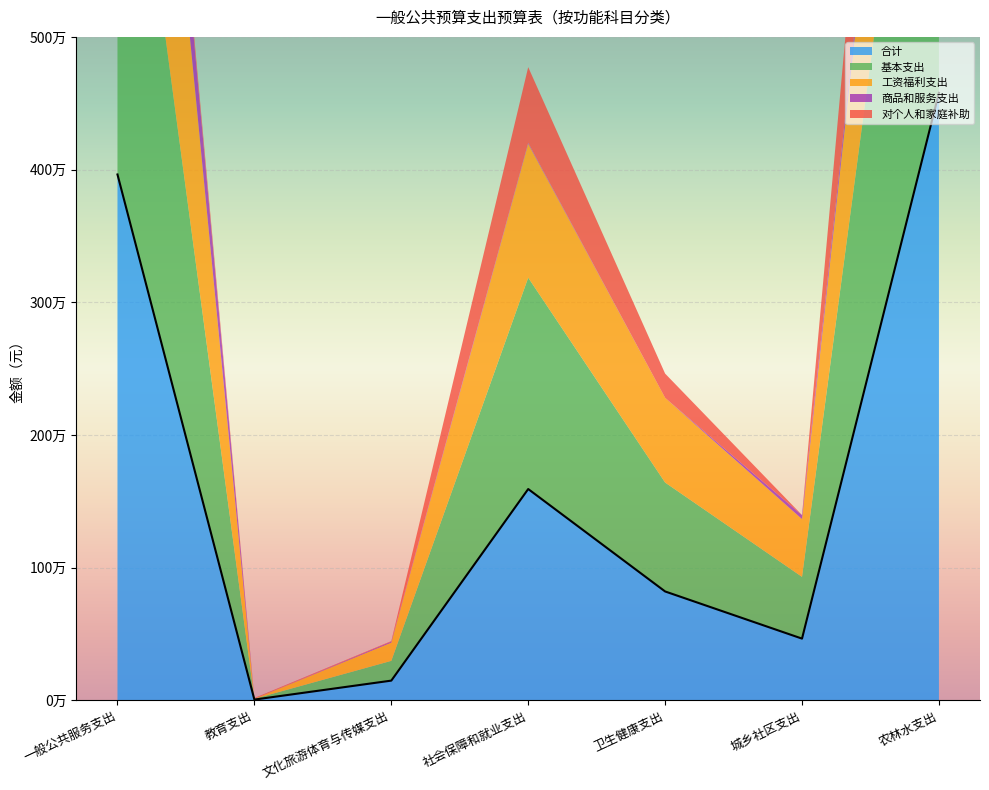

List the labels in order of 合计 value, largest first.

农林水支出, 一般公共服务支出, 社会保障和就业支出, 卫生健康支出, 城乡社区支出, 文化旅游体育与传媒支出, 教育支出